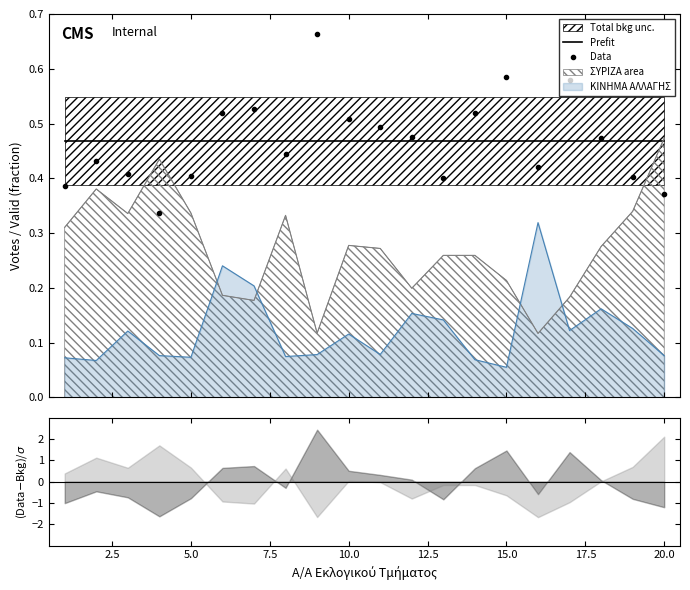

At how many categories does at least one series exceed 0?

20